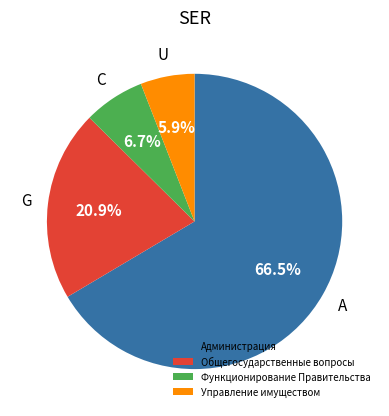

Combined, what portion of the pie is Общегосударственные вопросы and Управление имуществом?

26.8%